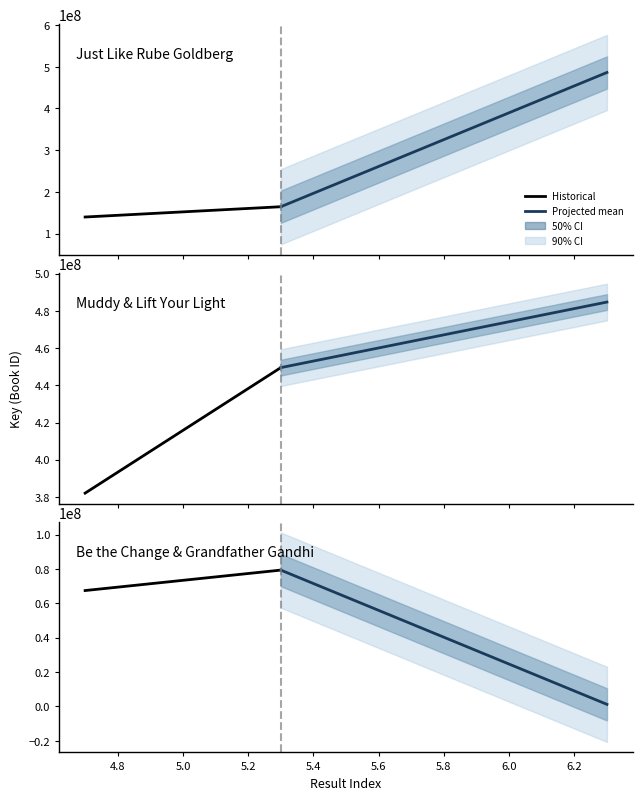

What is the change in value from 3 to 6?

-448284403